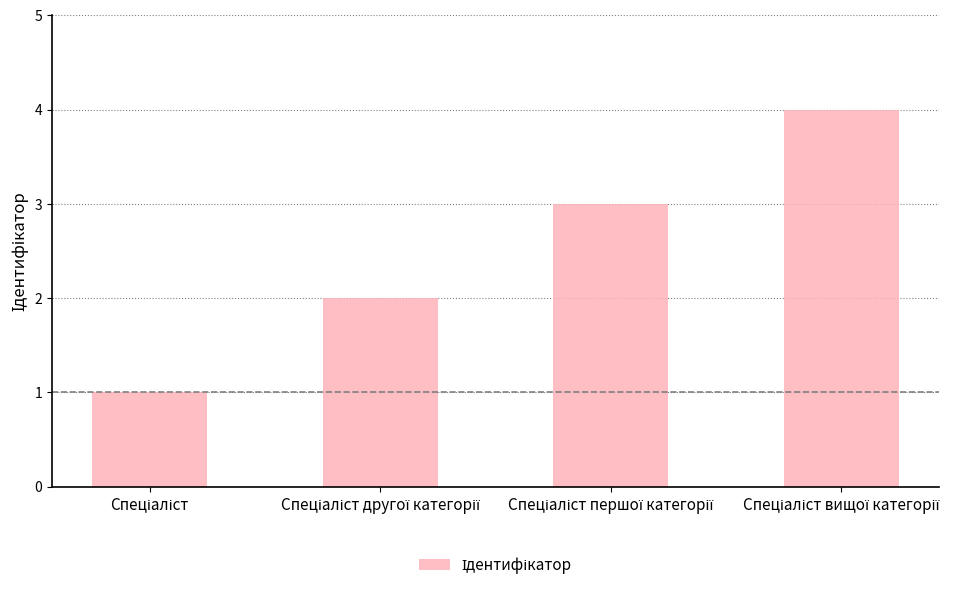

Are the bars horizontal?

No